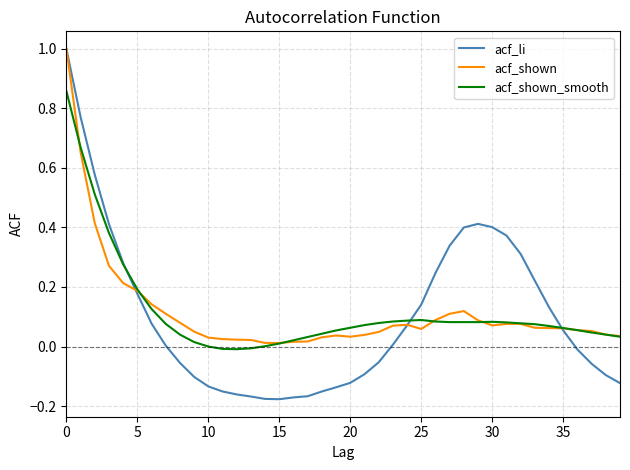

What is the maximum value for acf_li?

1.0